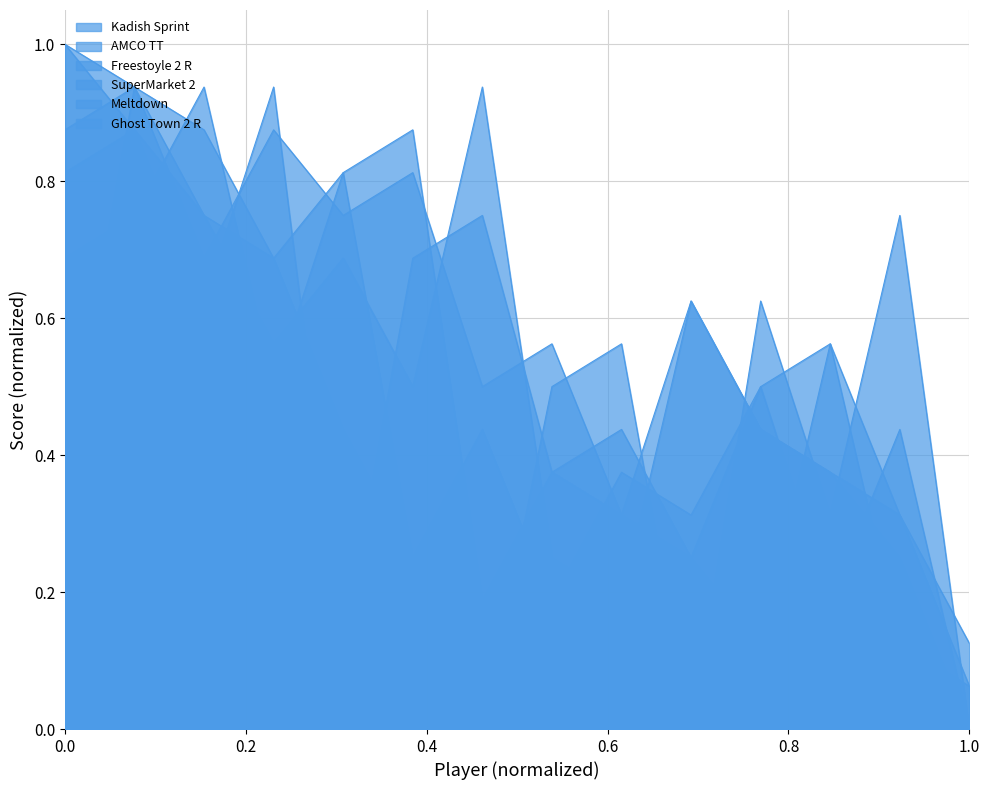

What is the label of the 13th point from the left?

JACKET